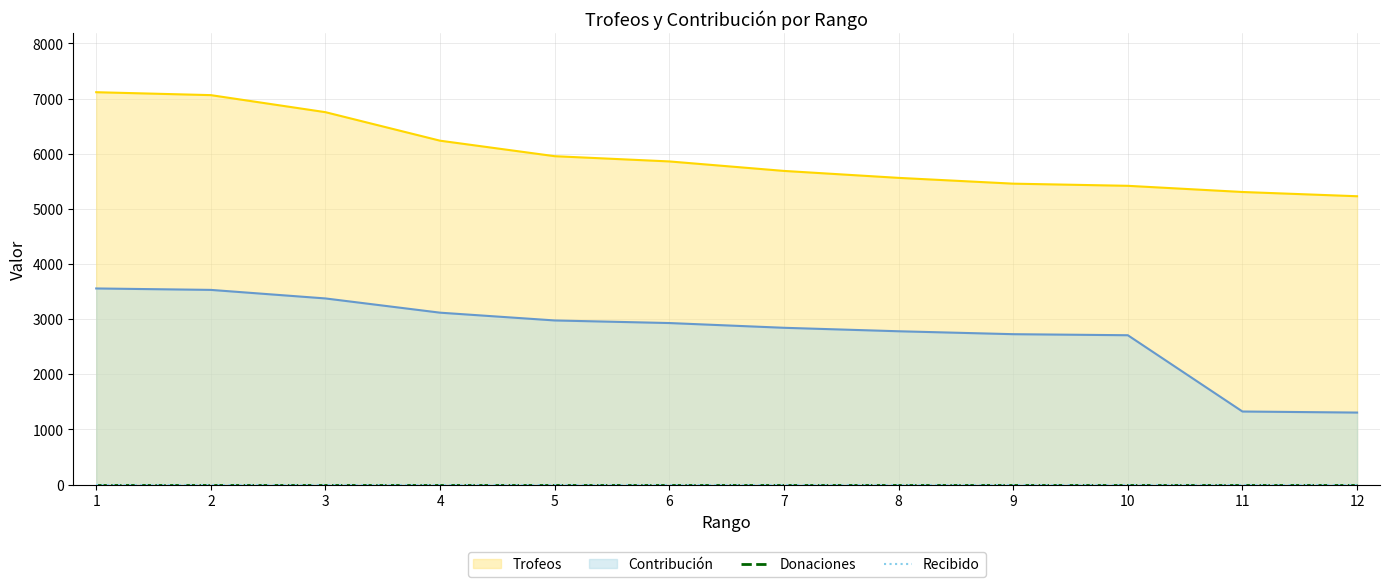

At which label does Trofeos reach its peak?

1